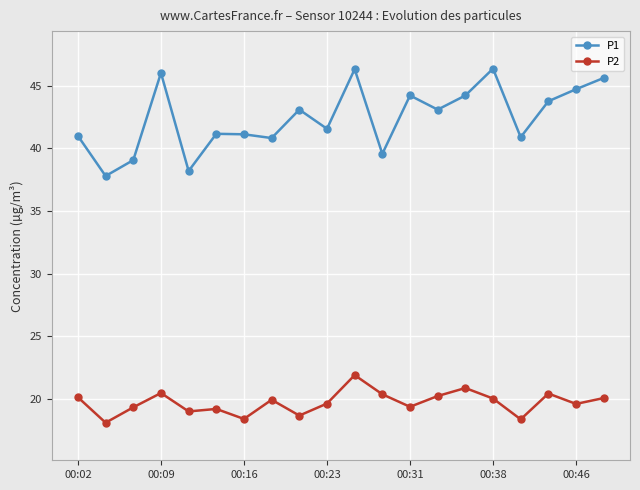

True or false: P1 and P2 cross at least once.

False